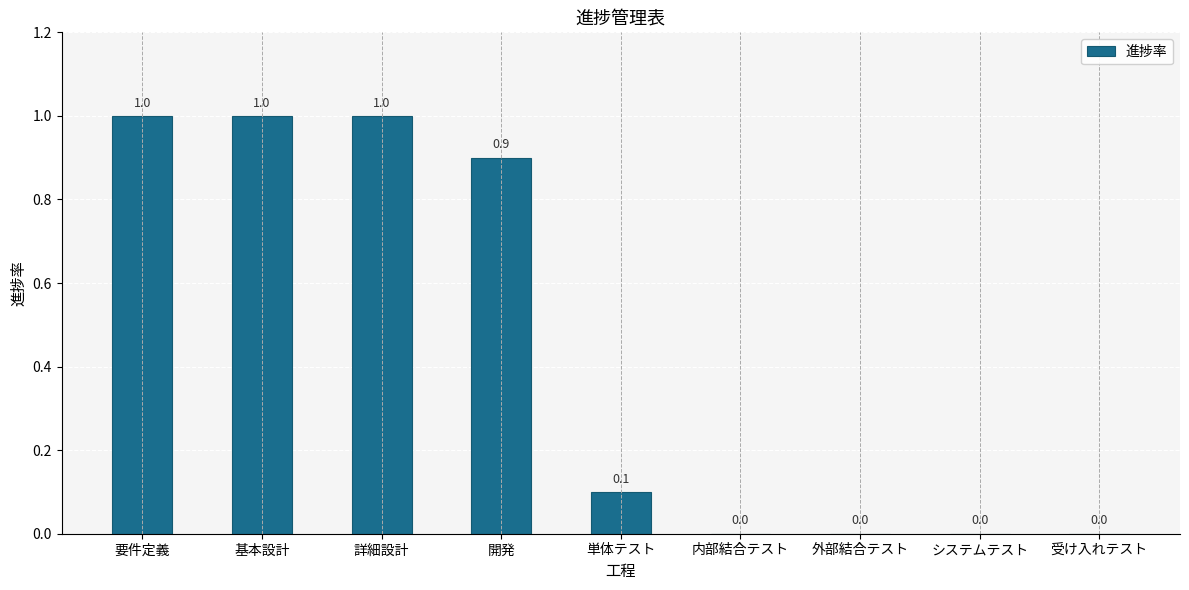

Reading right to left, transcribe all the data shown in this chart.

0.0	0.0	0.0	0.0	0.1	0.9	1.0	1.0	1.0